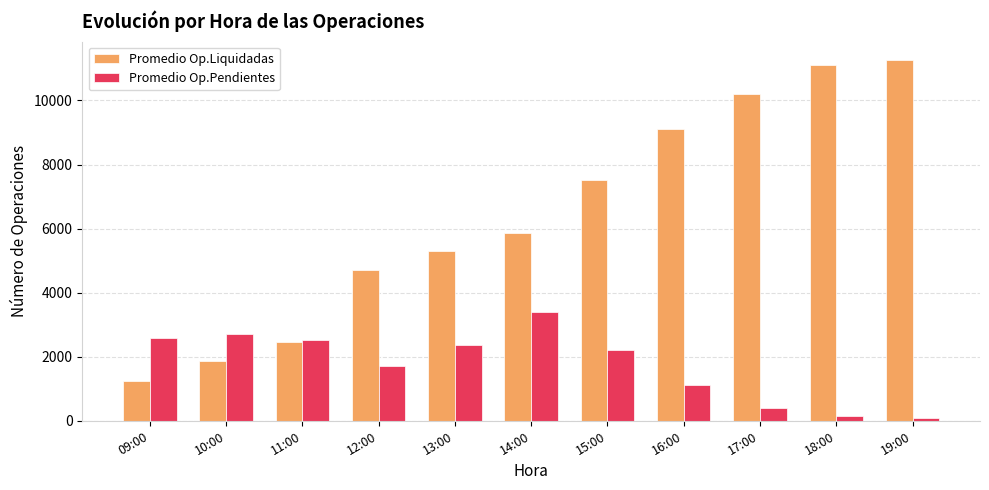

Which series has the largest total across all categories?

Promedio Op.Liquidadas